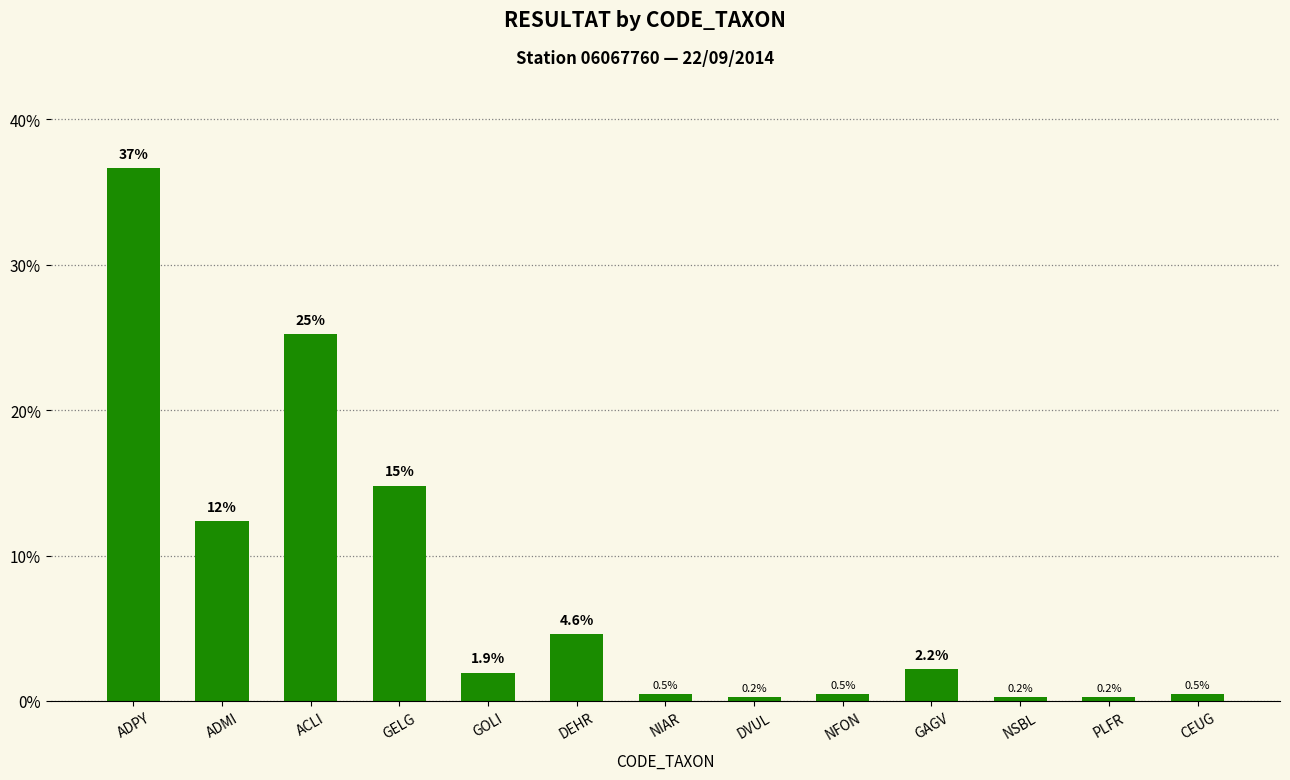

Which has a higher value, DVUL or NFON?

NFON